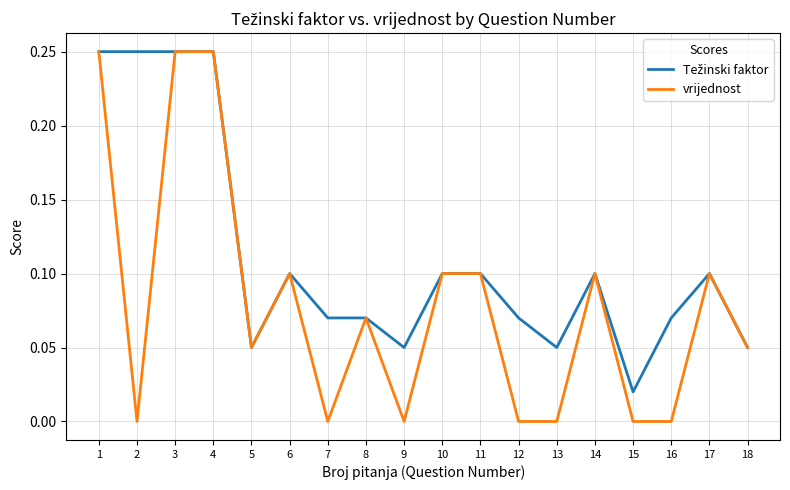

Is it true that vrijednost equals 0.1 at 10?

True